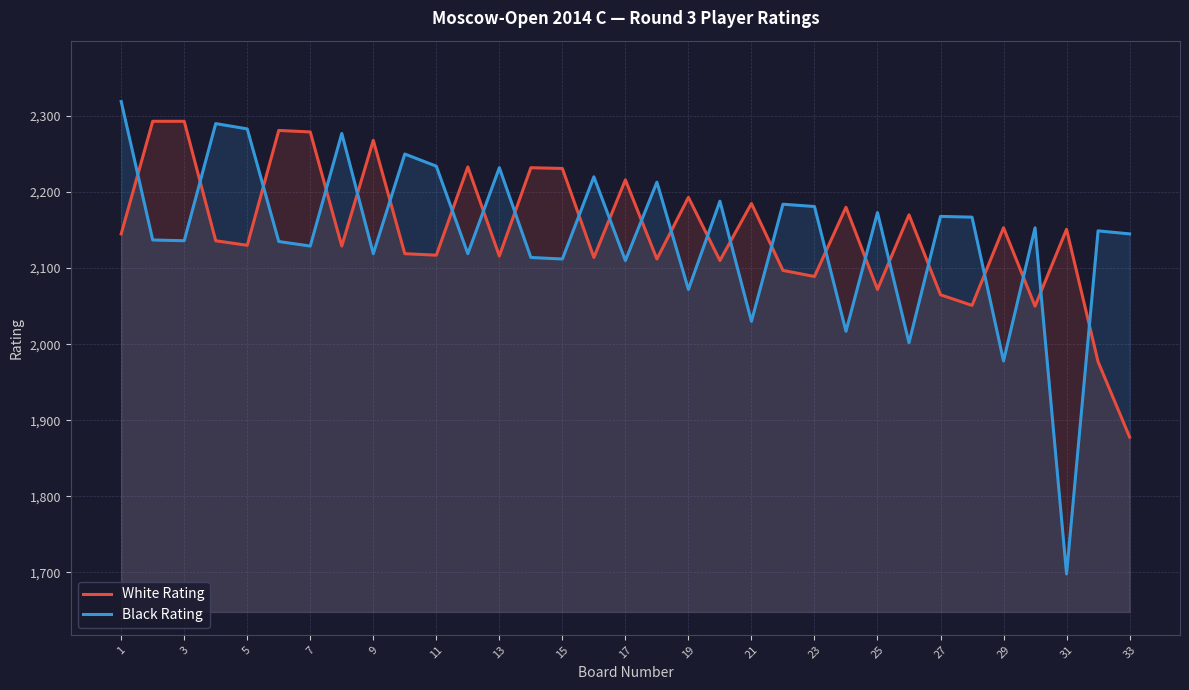

What are all the series names shown in the legend?

White Rating, Black Rating